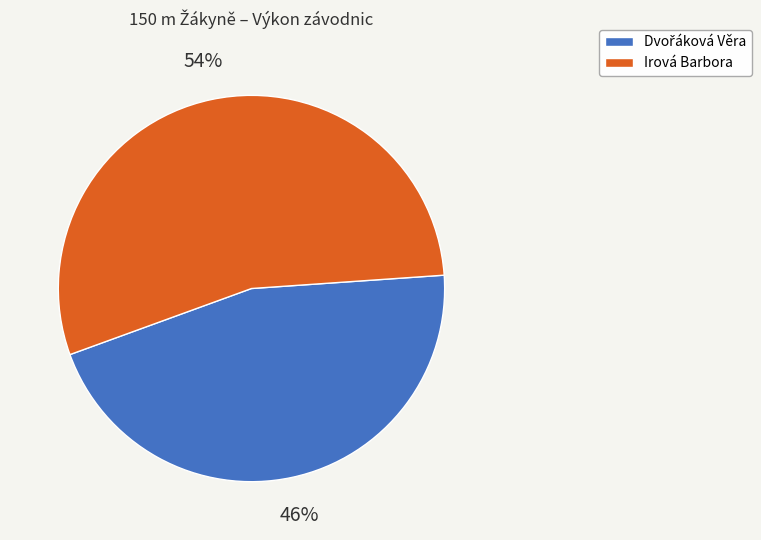

What is the largest slice in the pie chart?

Irová Barbora